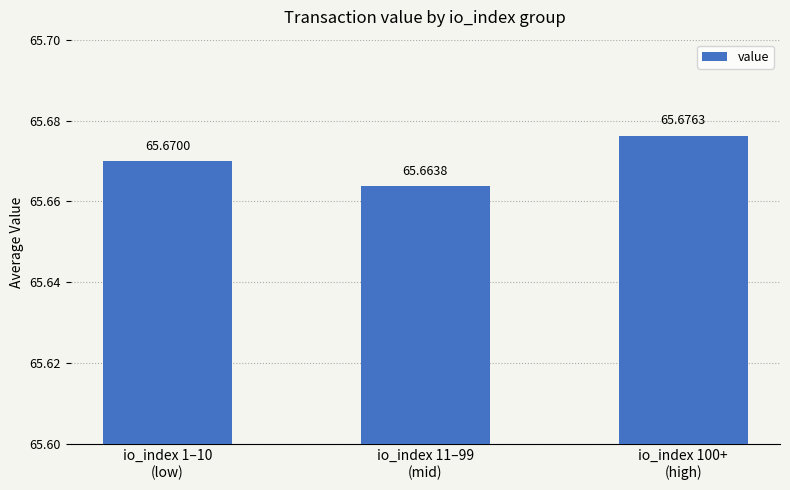

Which has a higher value, io_index 11–99
(mid) or io_index 100+
(high)?

io_index 100+
(high)